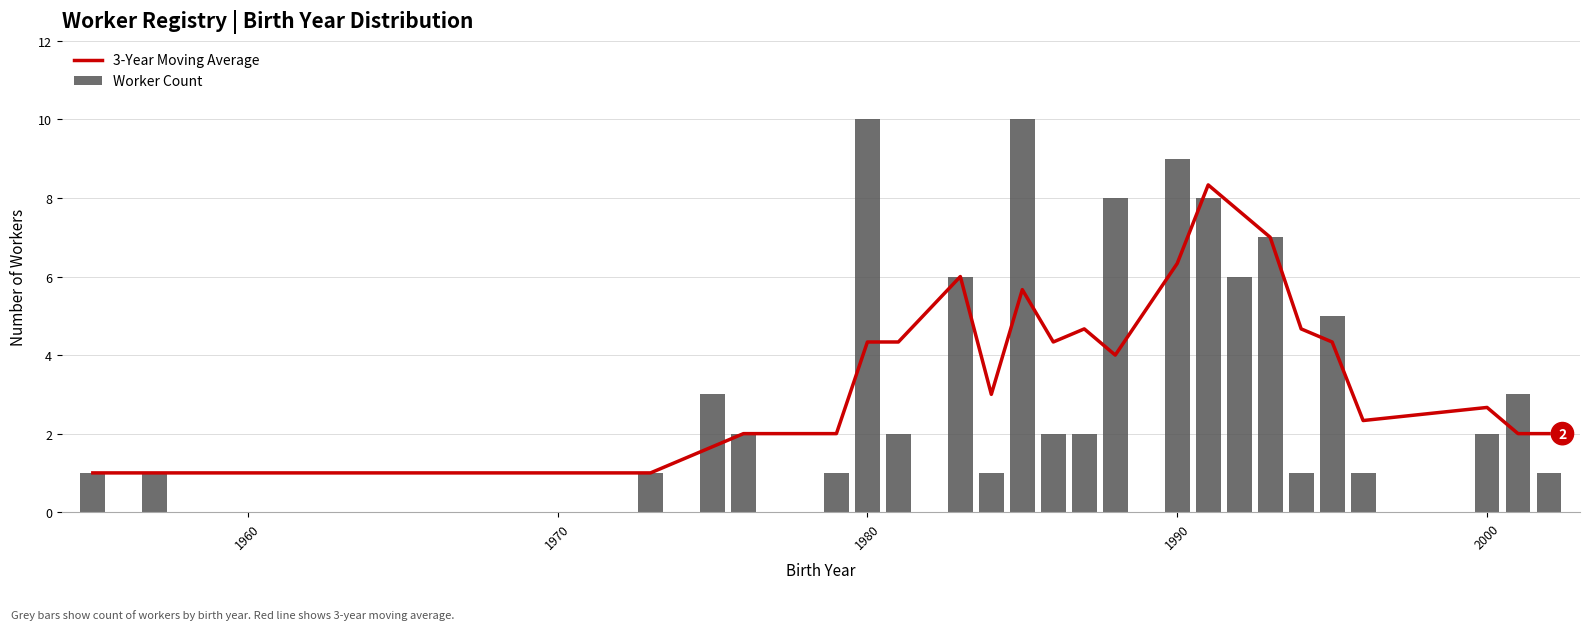

What is the sum of all Worker Count values?

93